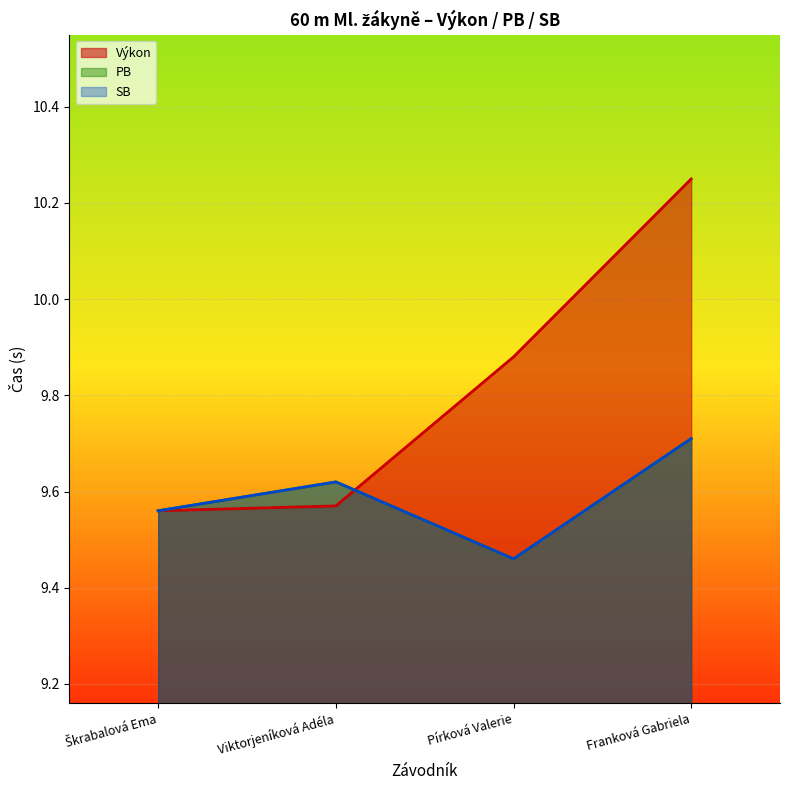

At how many categories does at least one series exceed 10?

1